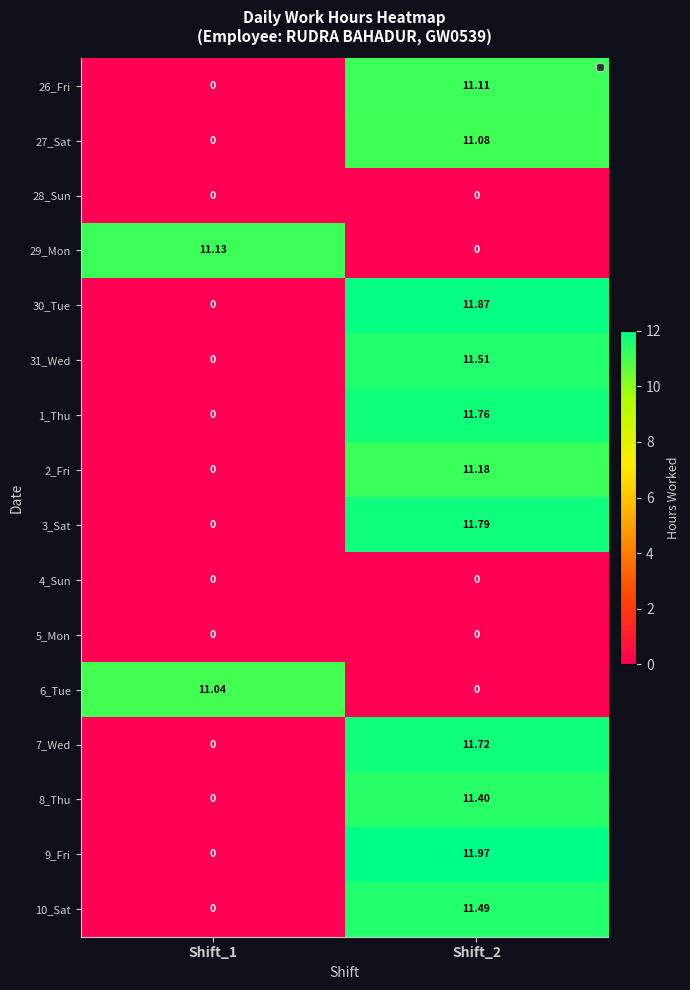

Which has a higher value, Shift_2 or Shift_1?

Shift_2